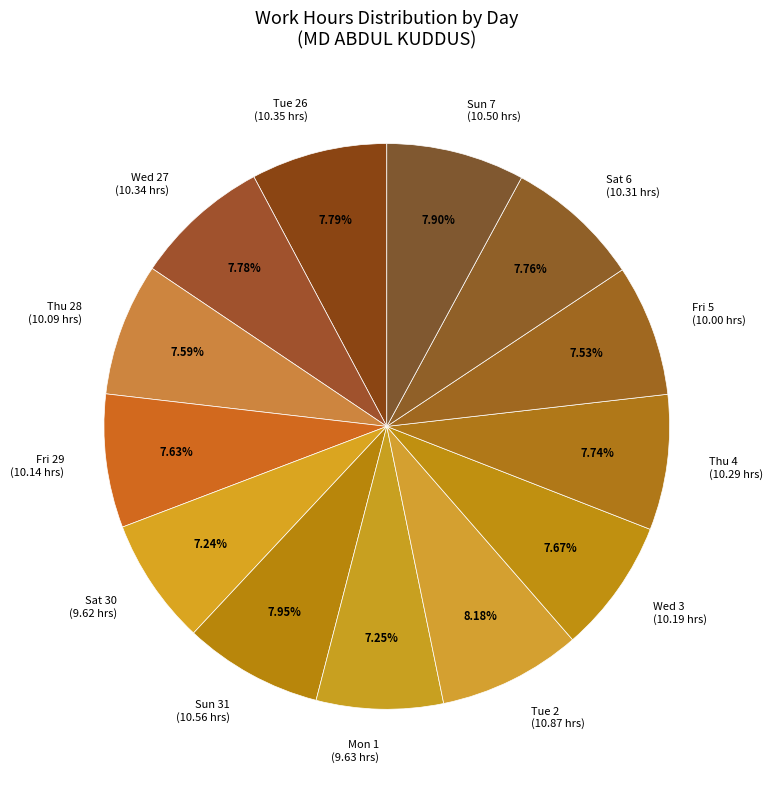

How many segments does this pie chart have?

13